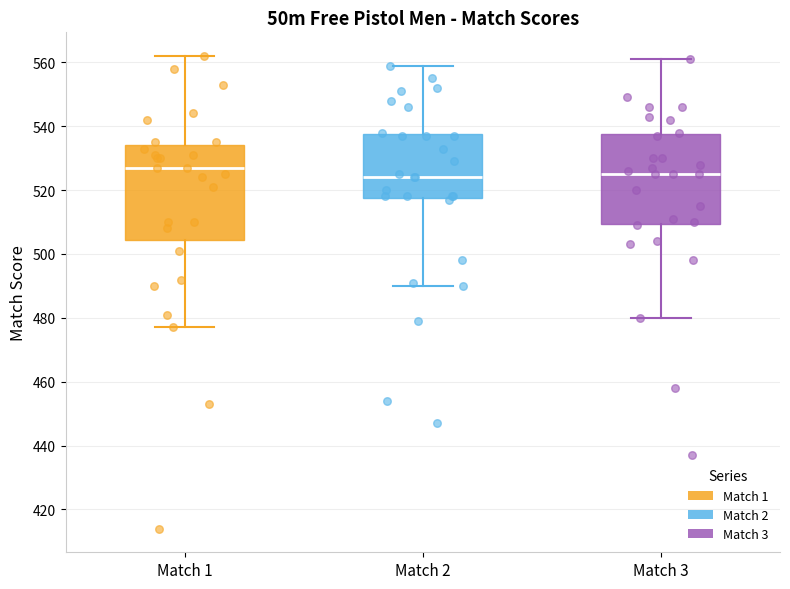

Where does the upper whisker of the box for Match 1 end on the y-axis? The values are not printed on the chart, so give them approximately, as read against the axis.

562